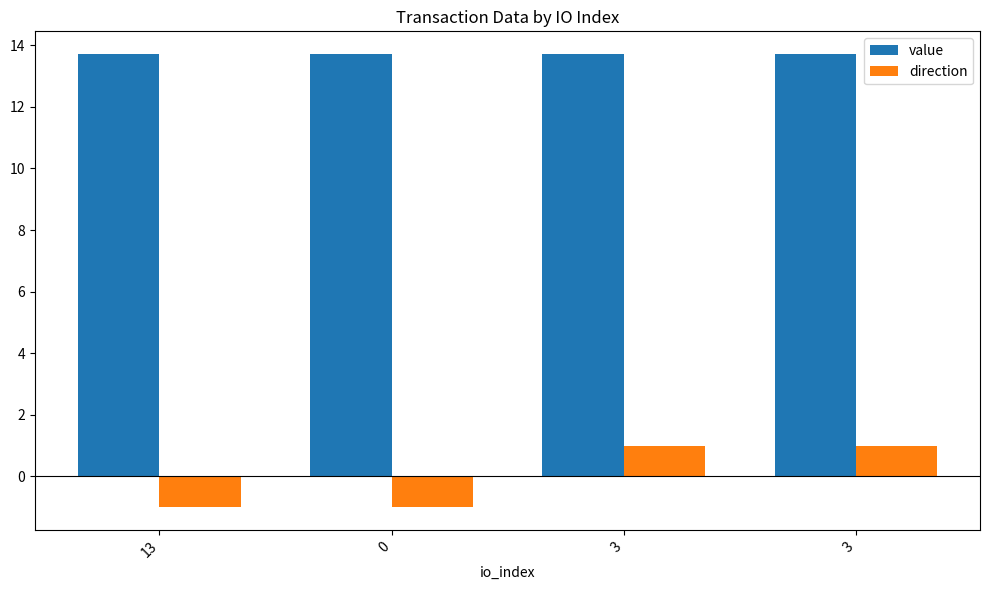

What is the value of the value bar at the 4th from the left?

13.7